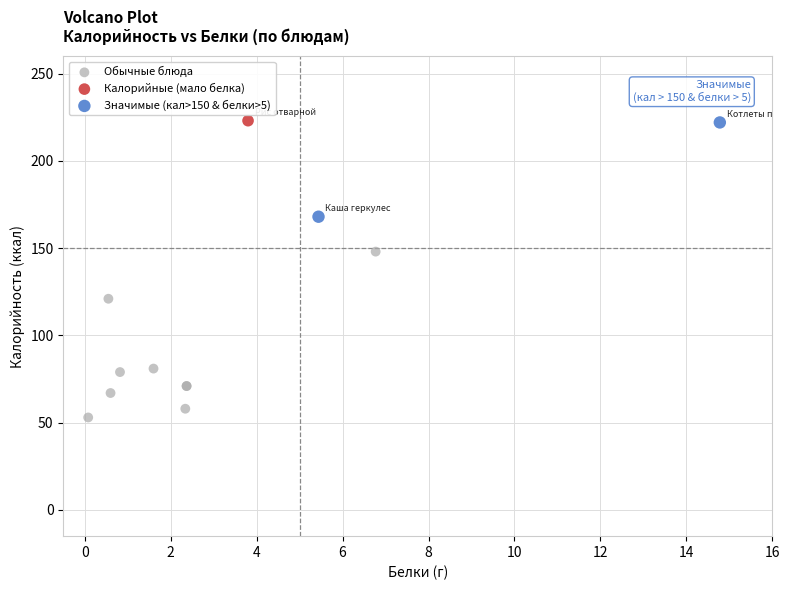

What are all the series names shown in the legend?

Обычные блюда, Калорийные (мало белка), Значимые (кал>150 & белки>5)